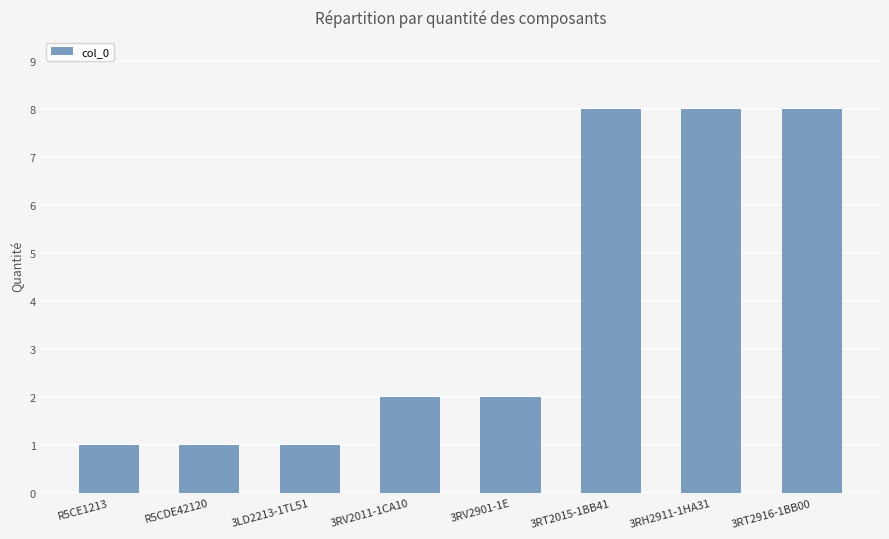

What is the label of the 8th bar from the right?

R5CE1213